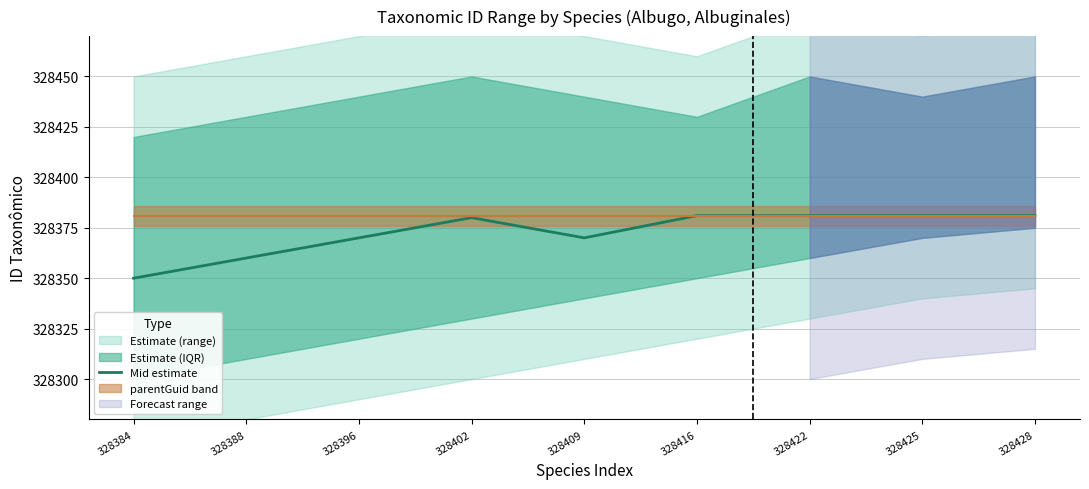

Reading left to right, what are all the values shown in this chart?

328350	328360	328370	328380	328370	328381	328381	328381	328381